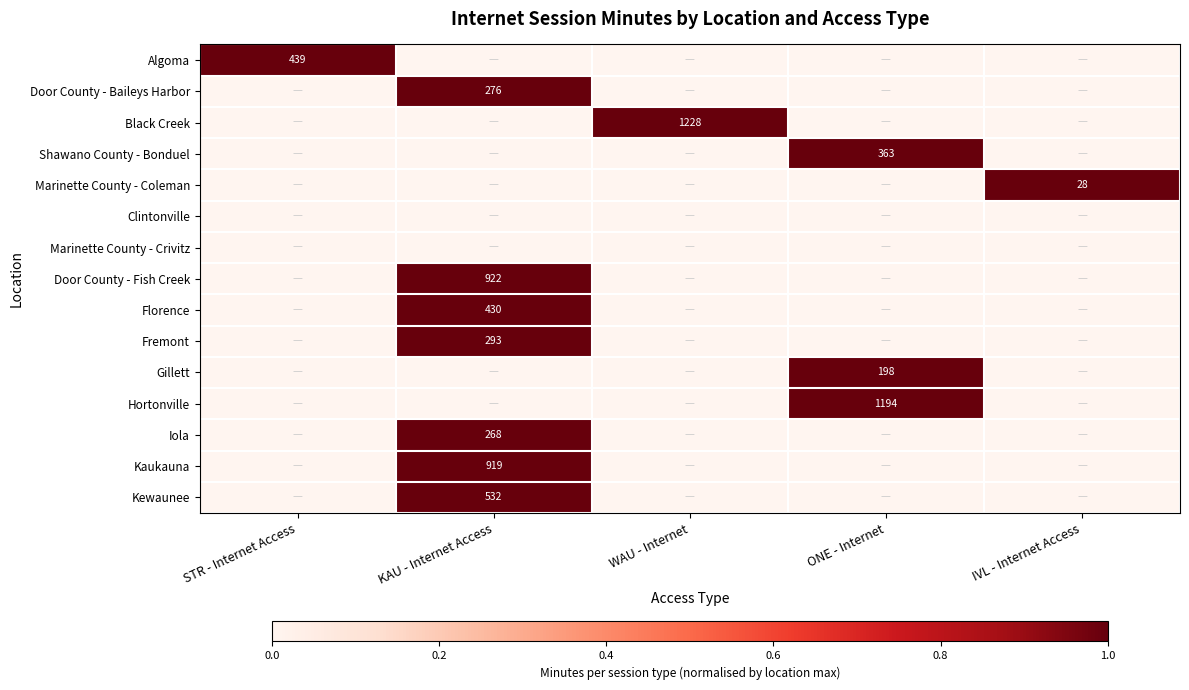

True or false: Door County - Fish Creek has a value of 922 at KAU - Internet Access.

True